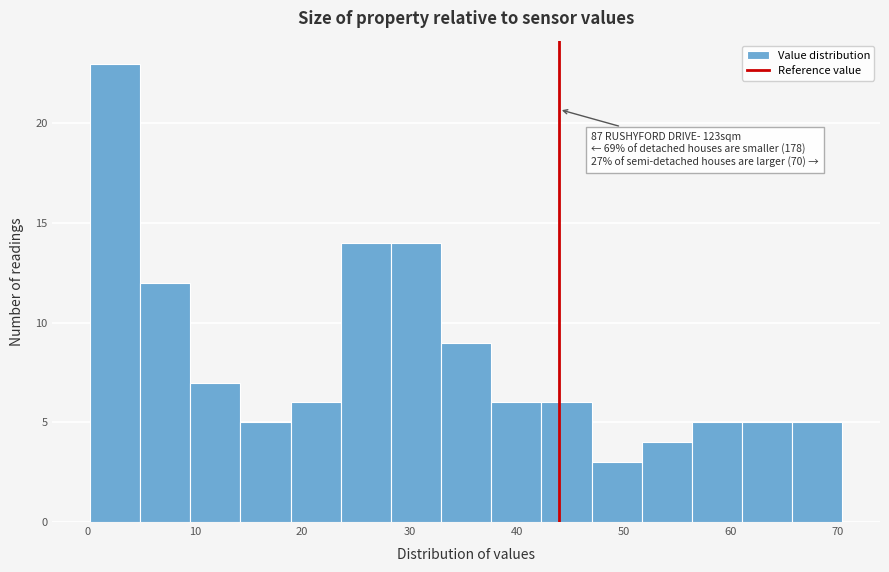

Over which range of the x-axis is the bar tallest?

0 to 5